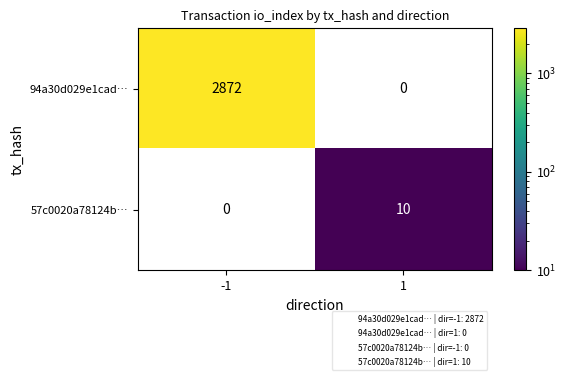

Which series has the widest spread of values?

94a30d029e1cad…